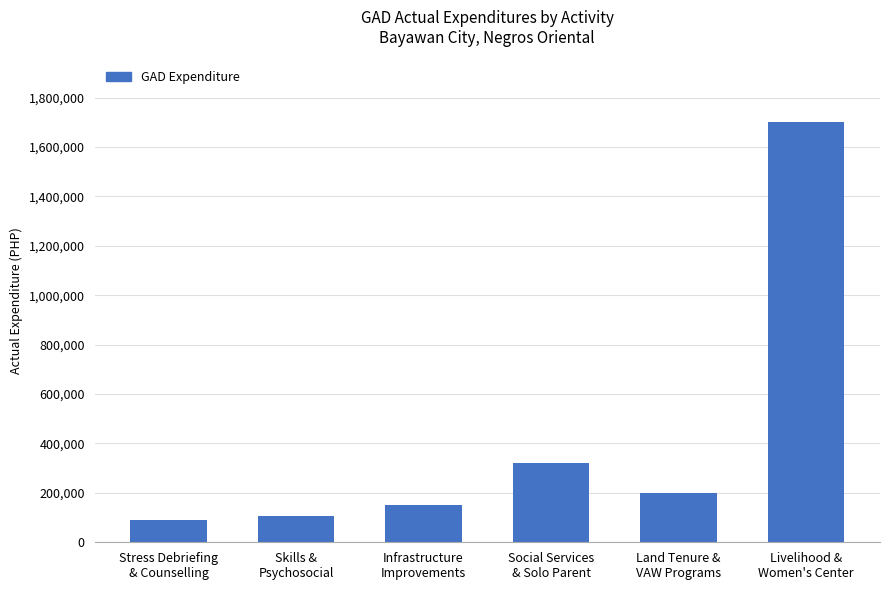

What is the greatest value displayed?

1700000